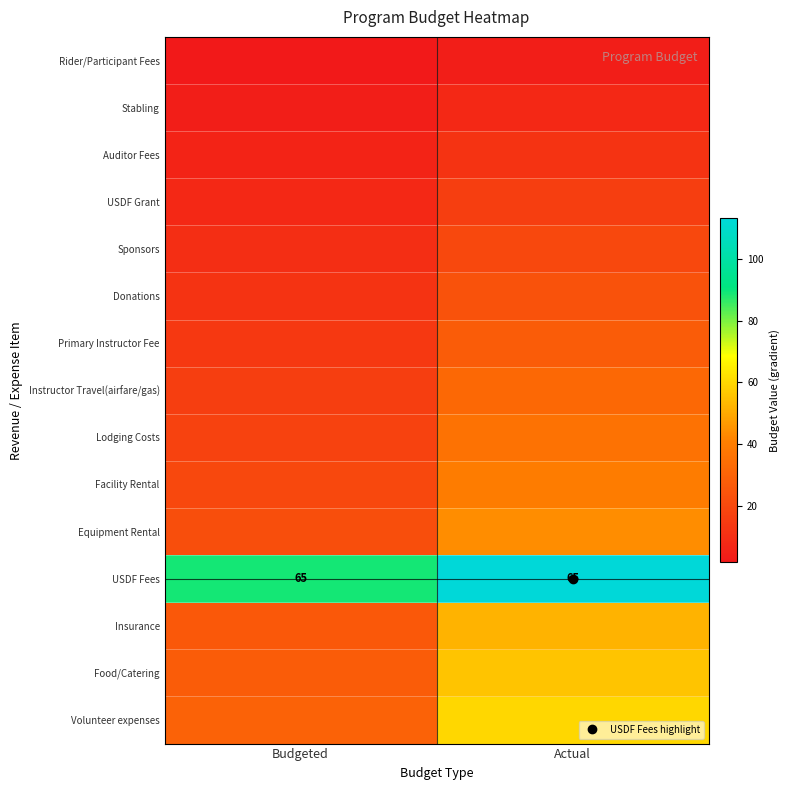

What is the average value of the Sponsors series?

15